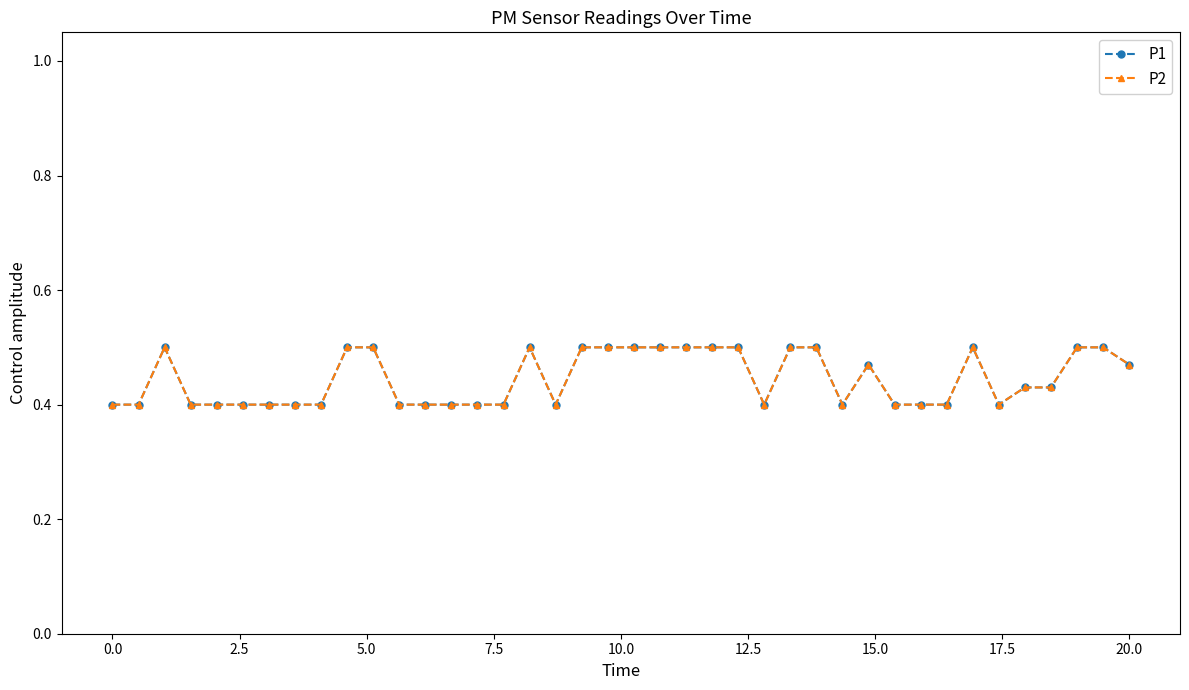

Is this an area chart (filled region under the line)?

No